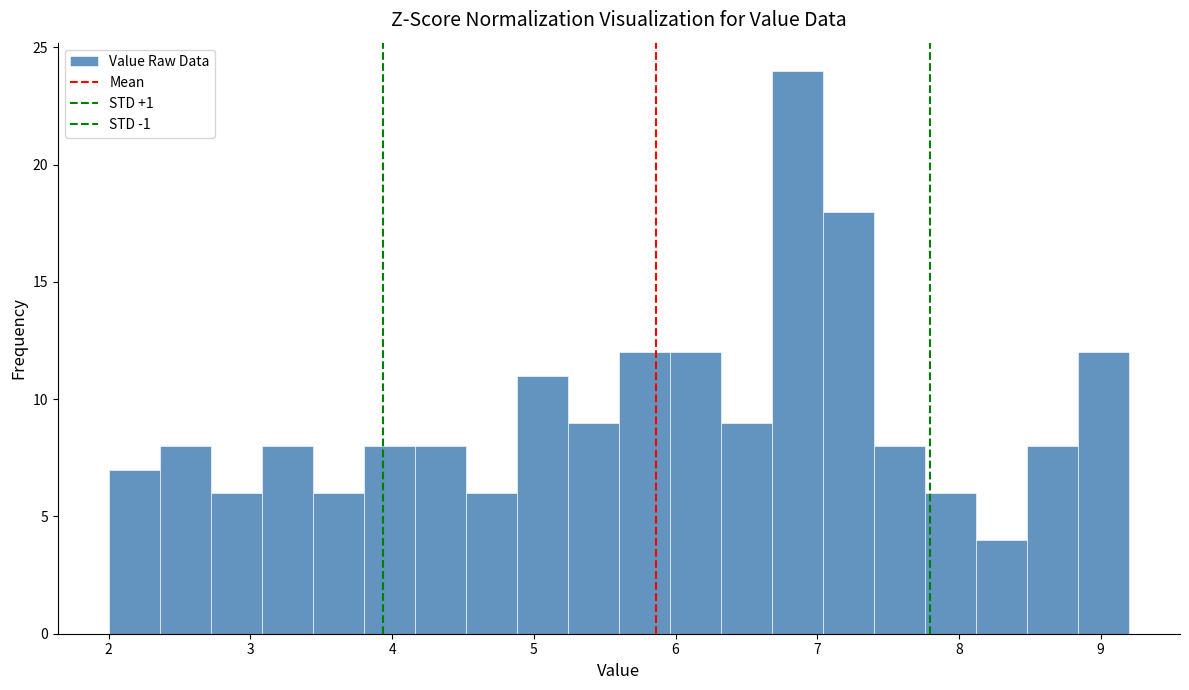

Around what value on the x-axis is the tallest bar? Give the approximate position of its centre, as read against the axis.

6.9